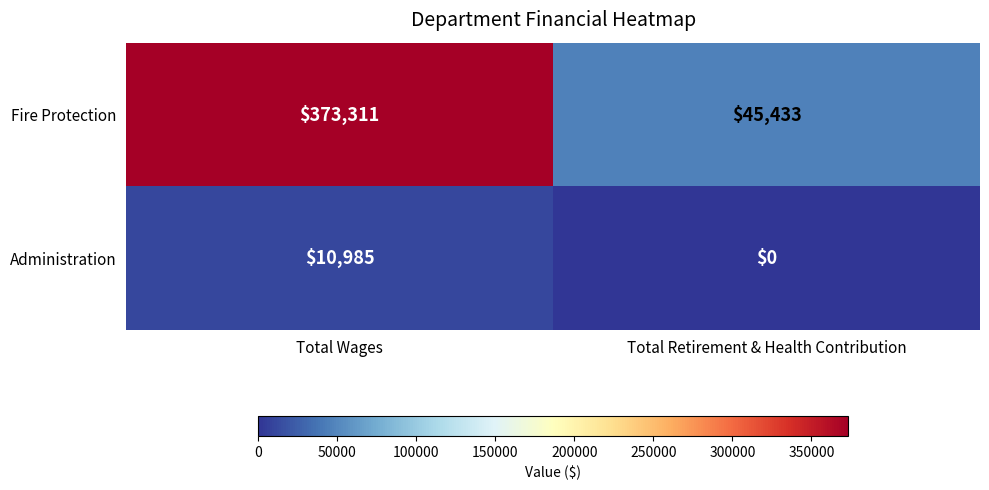

Reading left to right, what are all the values shown in this chart?

Fire Protection: 373311	45433
Administration: 10985	0